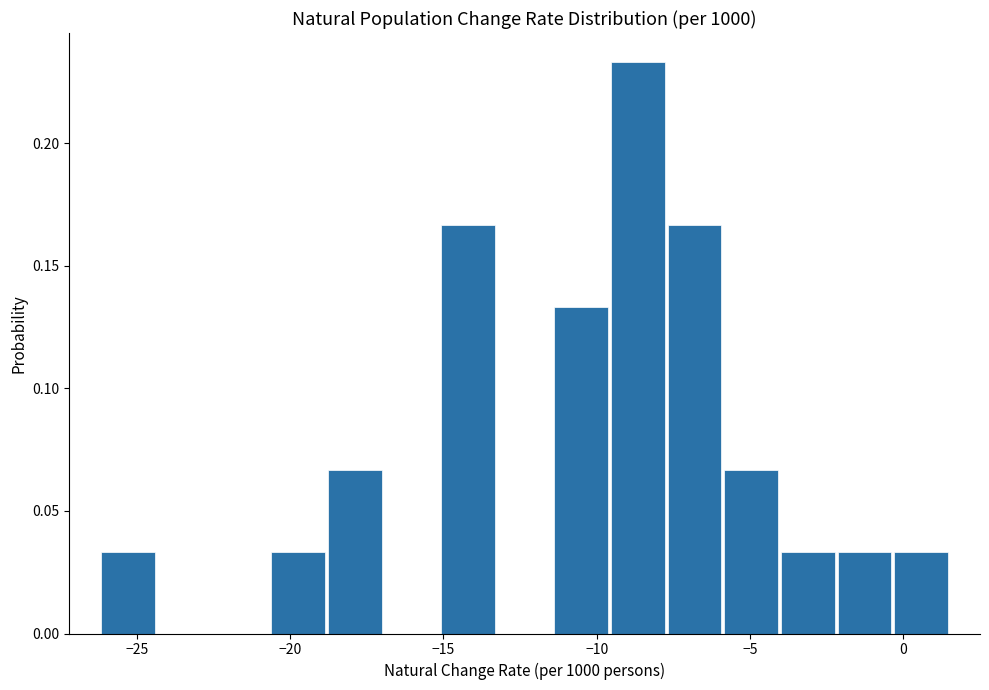

Around what value on the x-axis is the tallest bar? Give the approximate position of its centre, as read against the axis.

-8.5